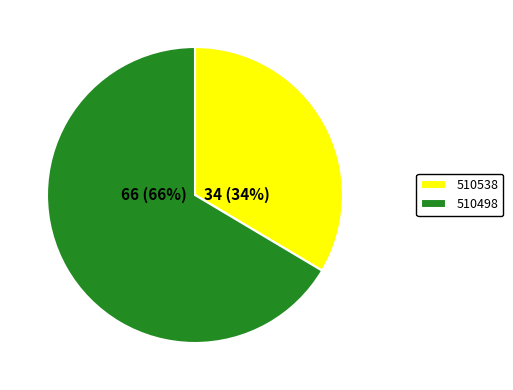

The 510498 slice represents 78% of the pie. True or false?

False